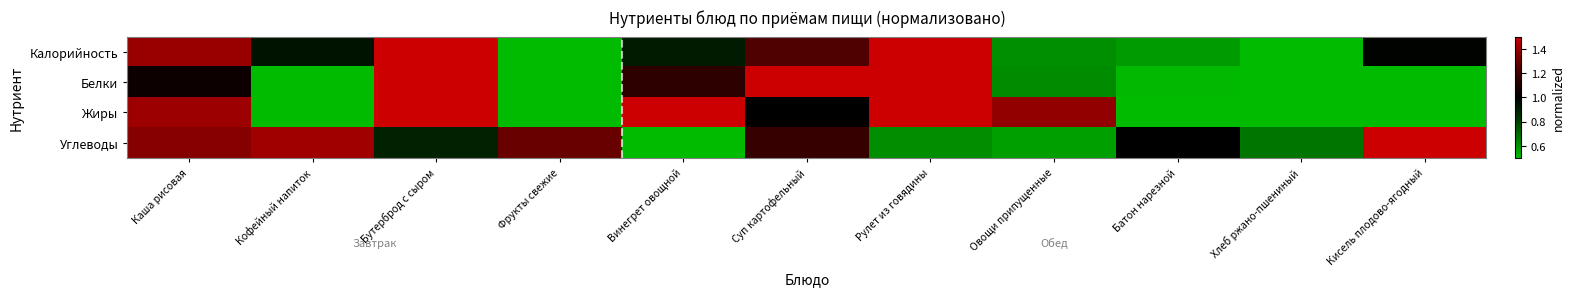

List the series in order of their peak value, lowest first.

Углеводы, Калорийность, Жиры, Белки